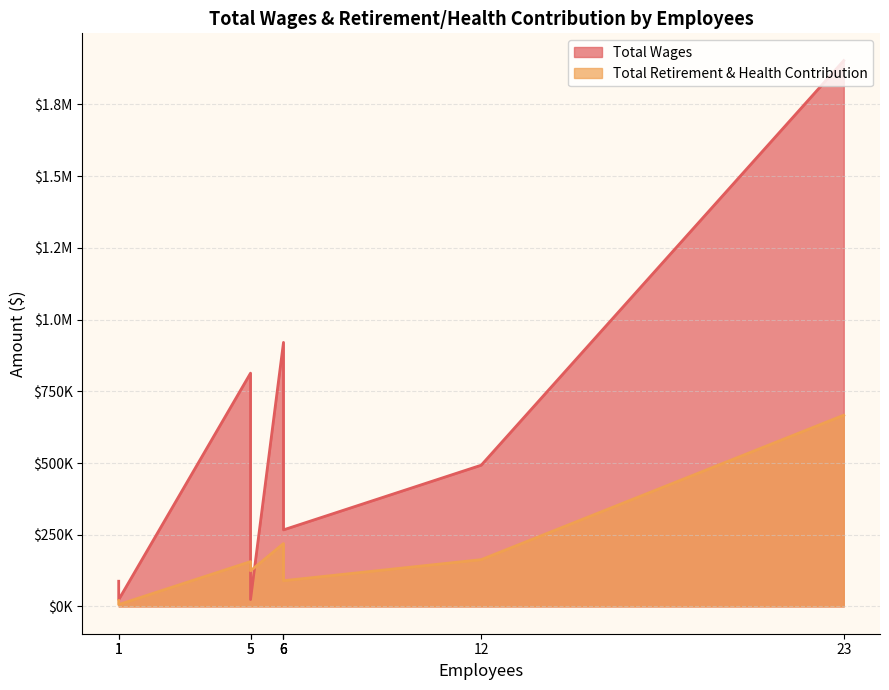

At which category does the chart reach its peak across all series?

23